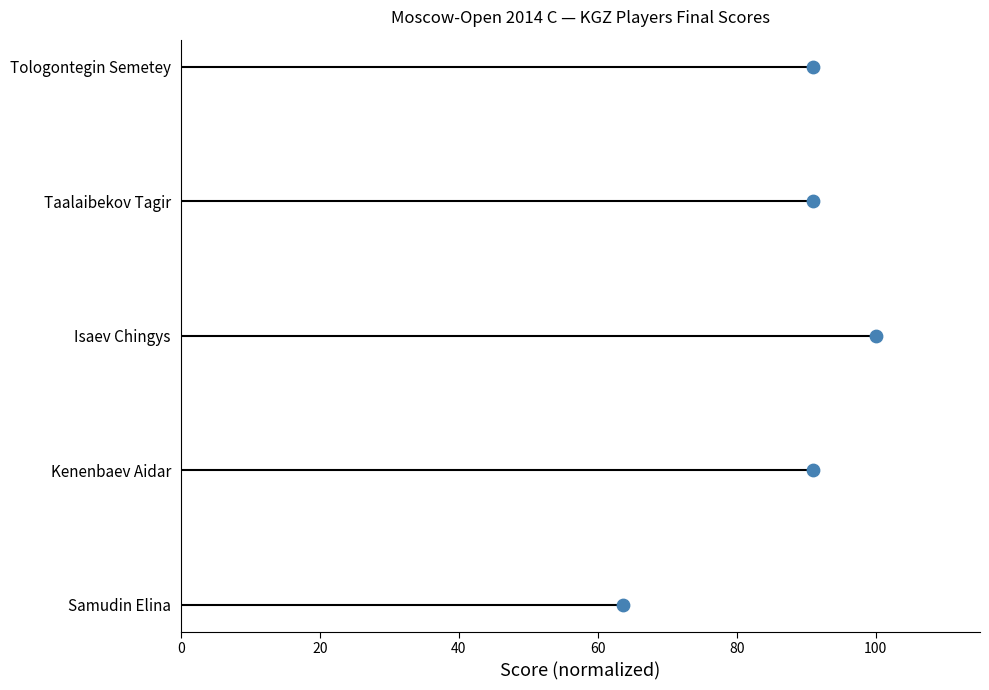

Between 0 and 60, which is larger?

60